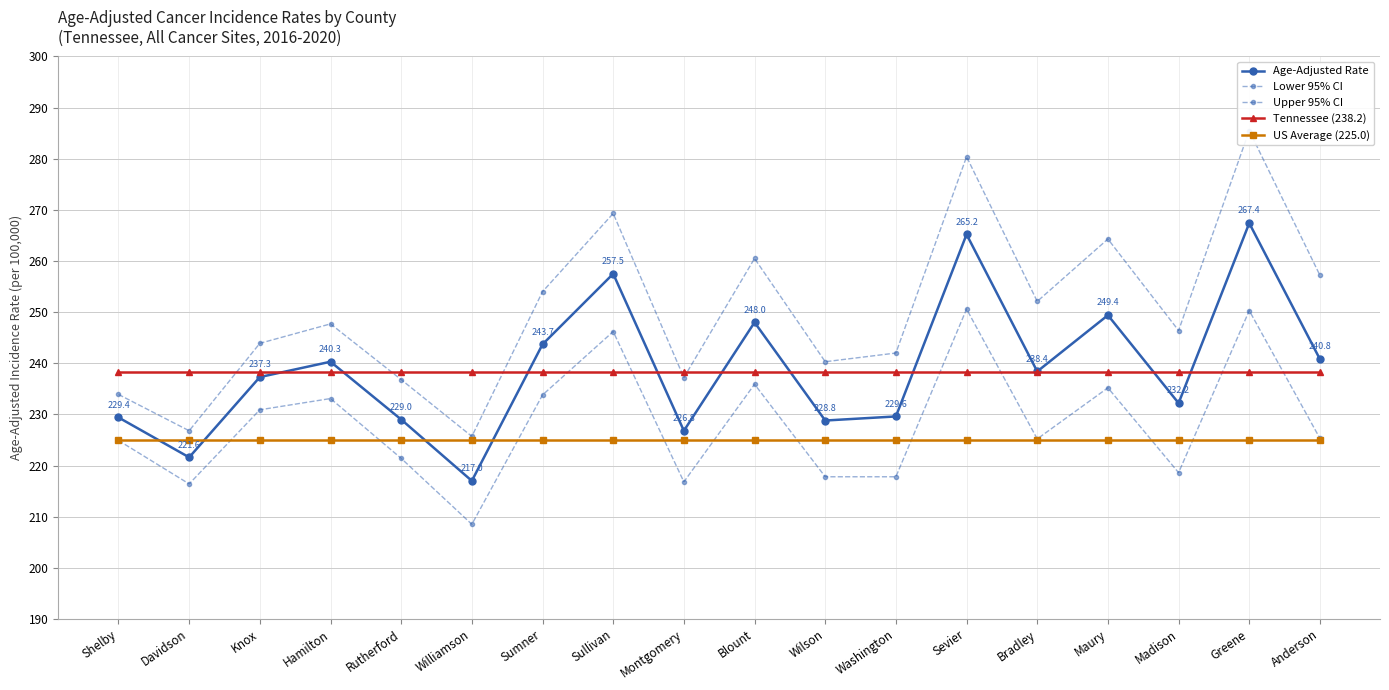

The value of Lower 95% CI at Bradley is 102.3. True or false?

False